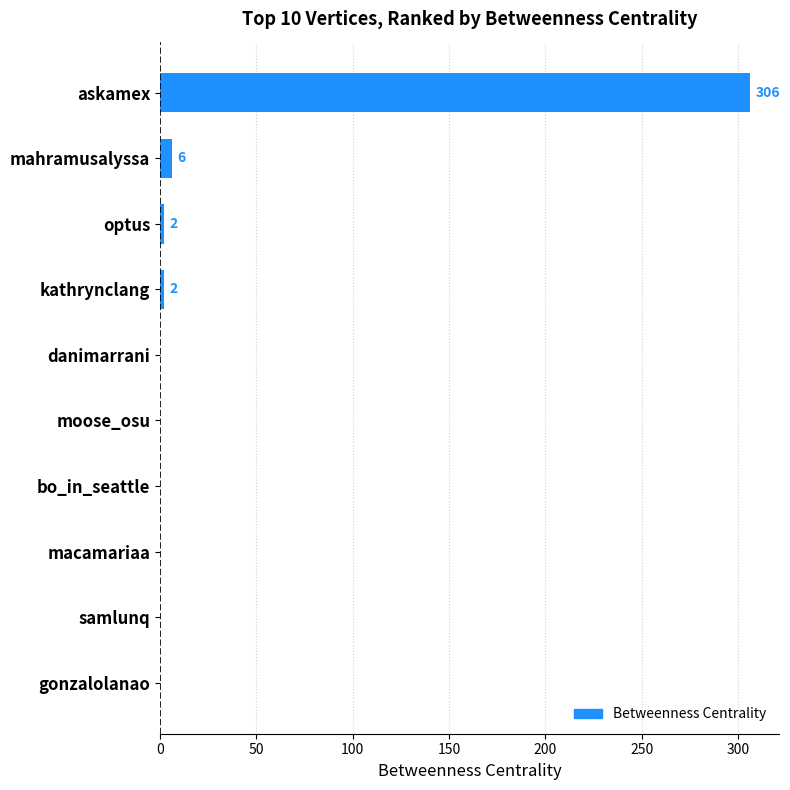

What is the maximum value shown in the chart?

306